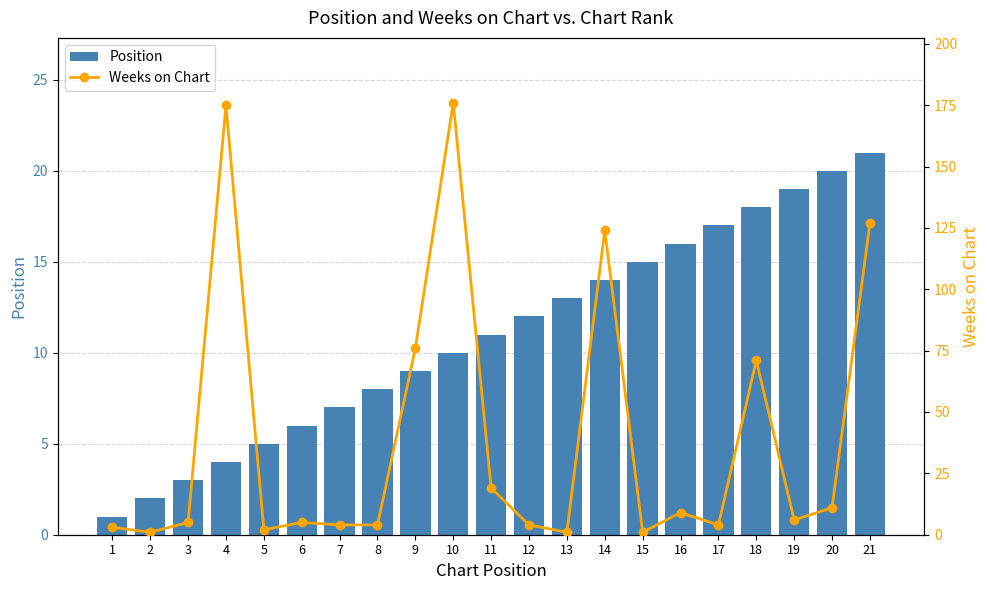

How many series are shown in this chart?

2